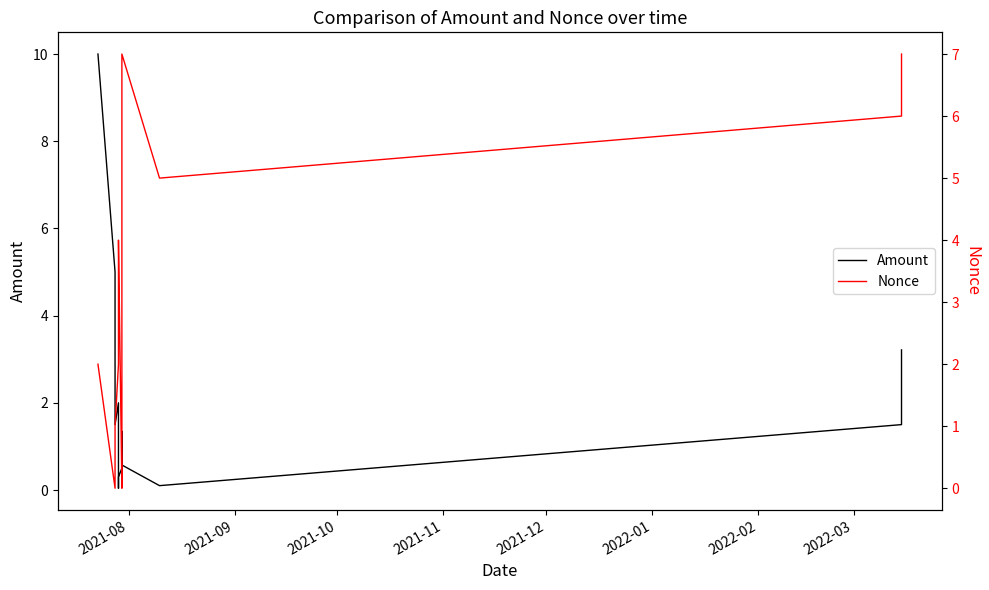

What is the average value of the Amount series?

1.7